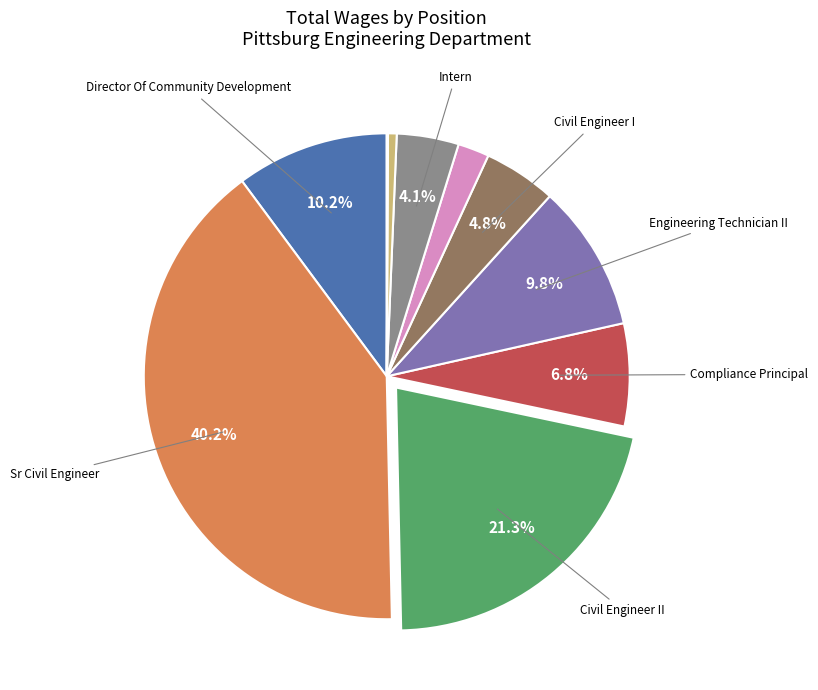

Does any single category account for the majority?

No